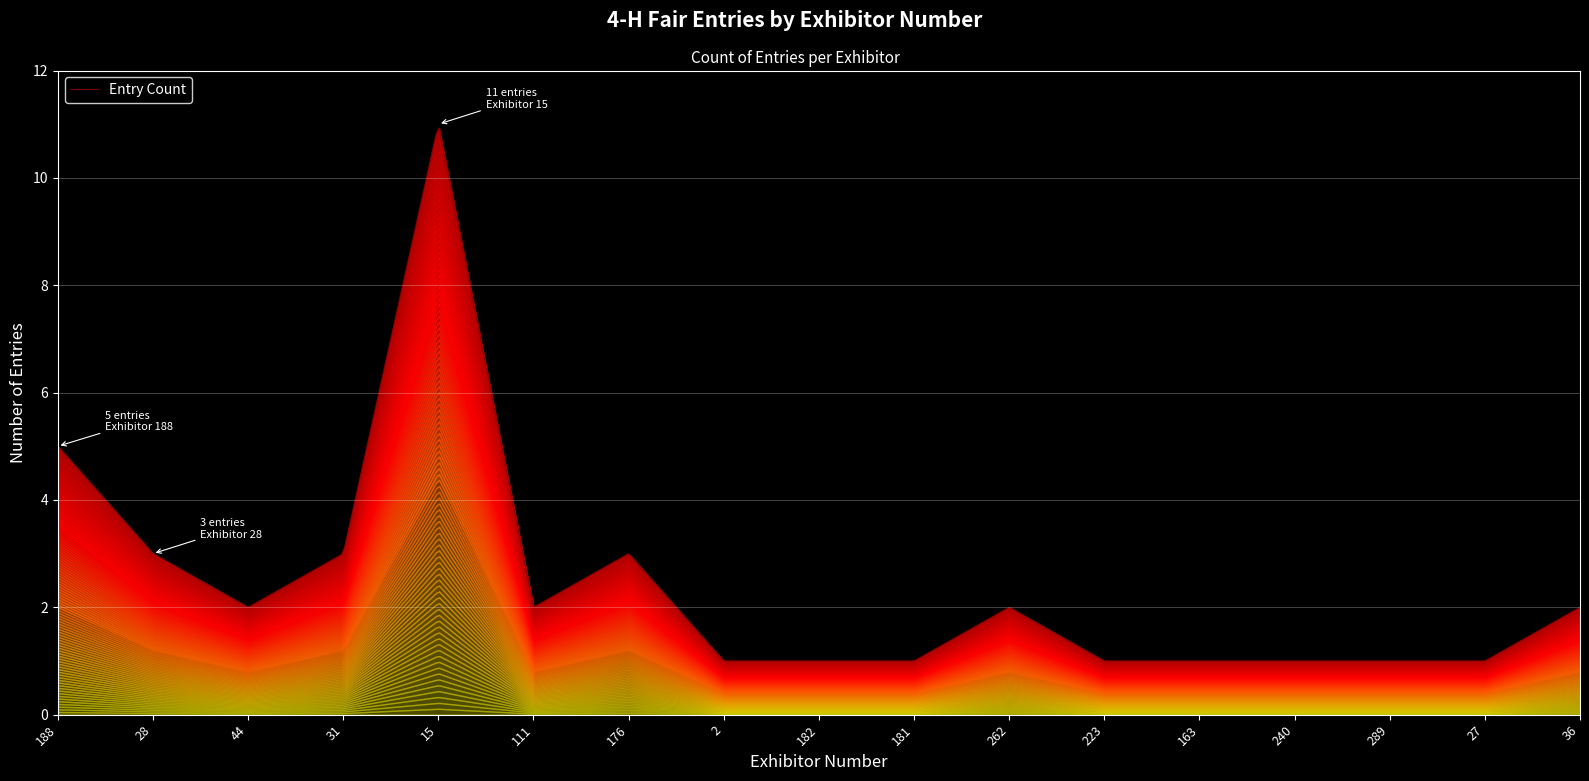

How many values are below 2?

8